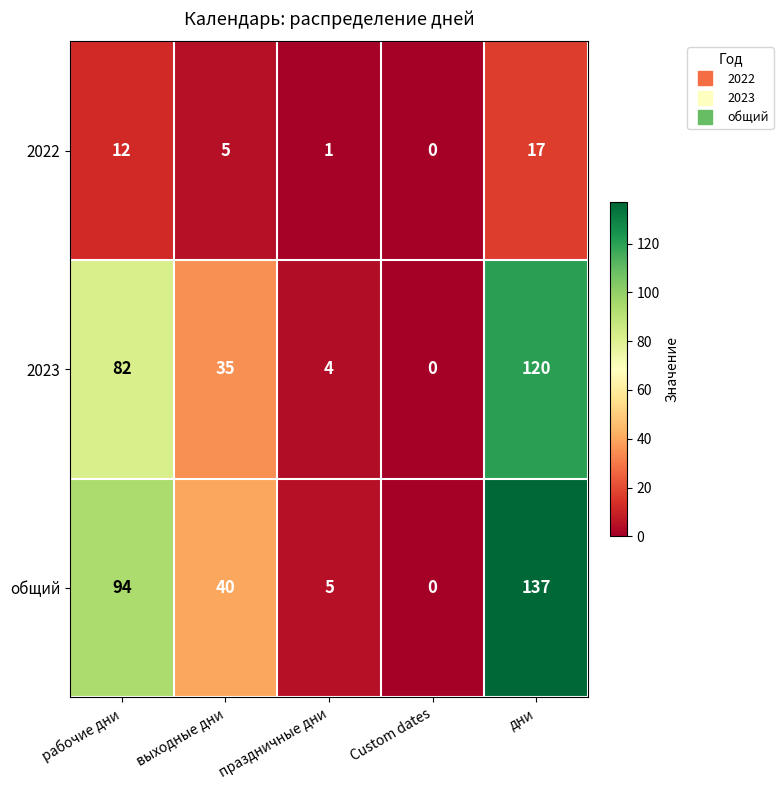

Which series has the largest total across all categories?

общий